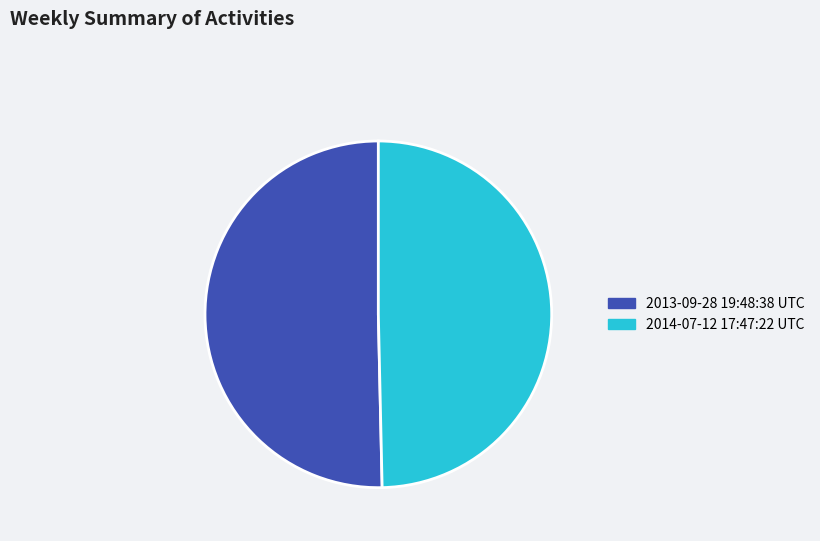

Is there any slice that represents more than half of the pie?

Yes